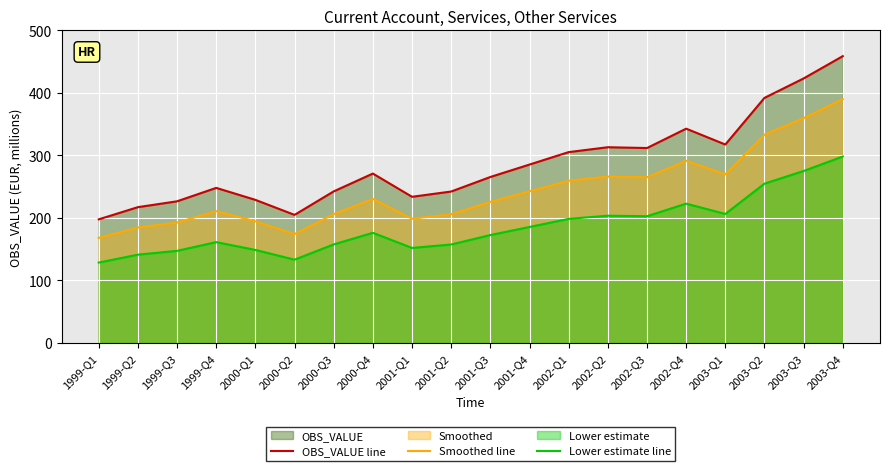

At which label does Lower estimate line reach its peak?

2003-Q4